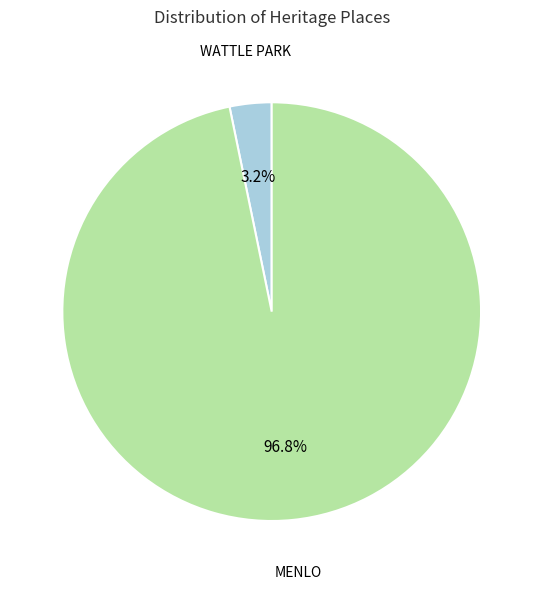

Which category accounts for the majority?

MENLO